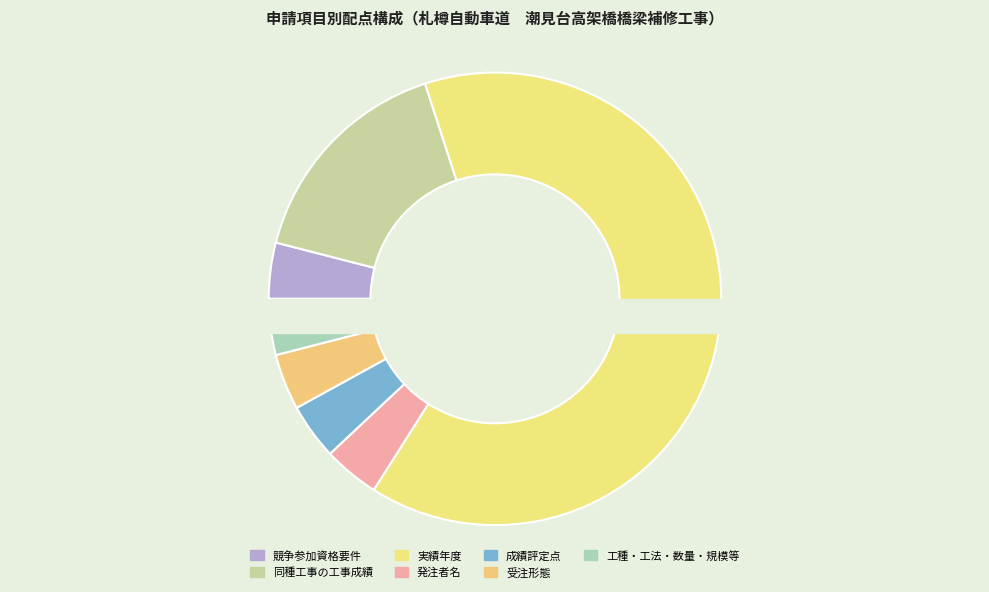

The 受注形態 slice represents 1% of the pie. True or false?

False